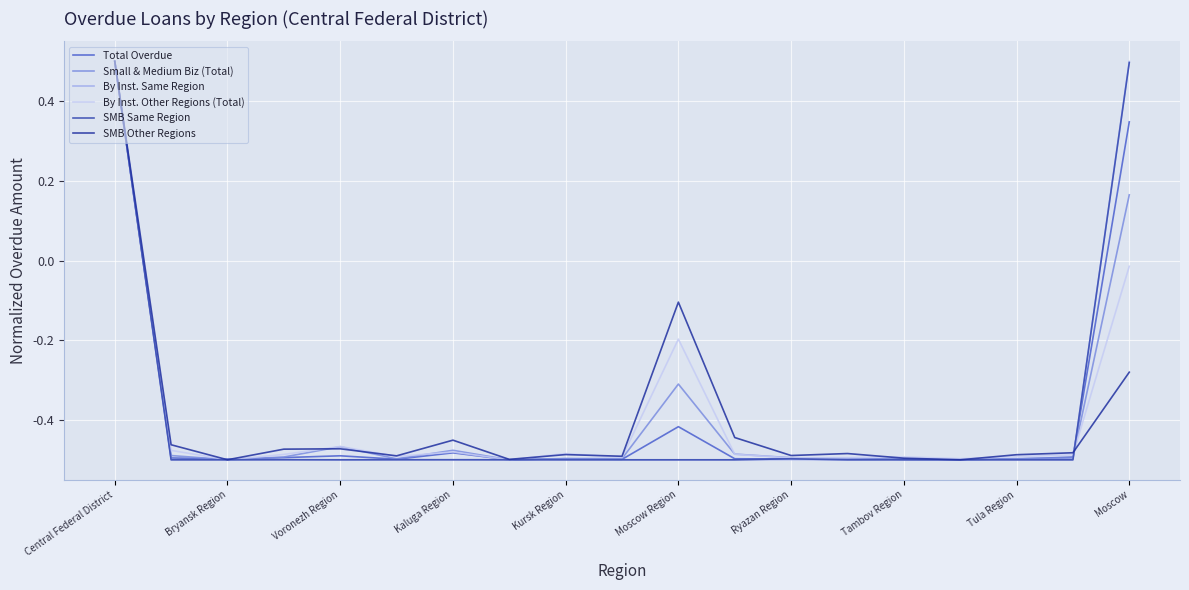

How many lines are shown in the chart?

6